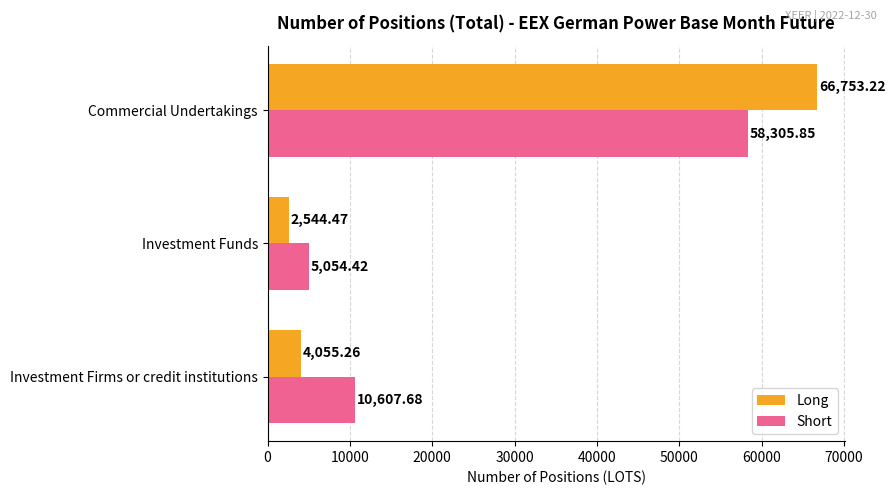

Between Investment Firms or credit institutions and Investment Funds, which series saw the biggest shift?

Short